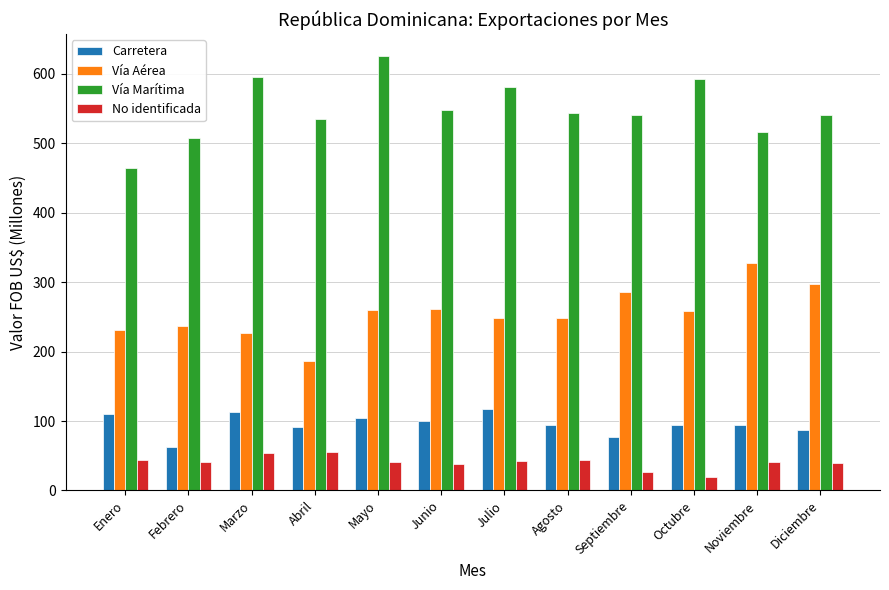

Which label corresponds to the smallest value in the chart?

Octubre